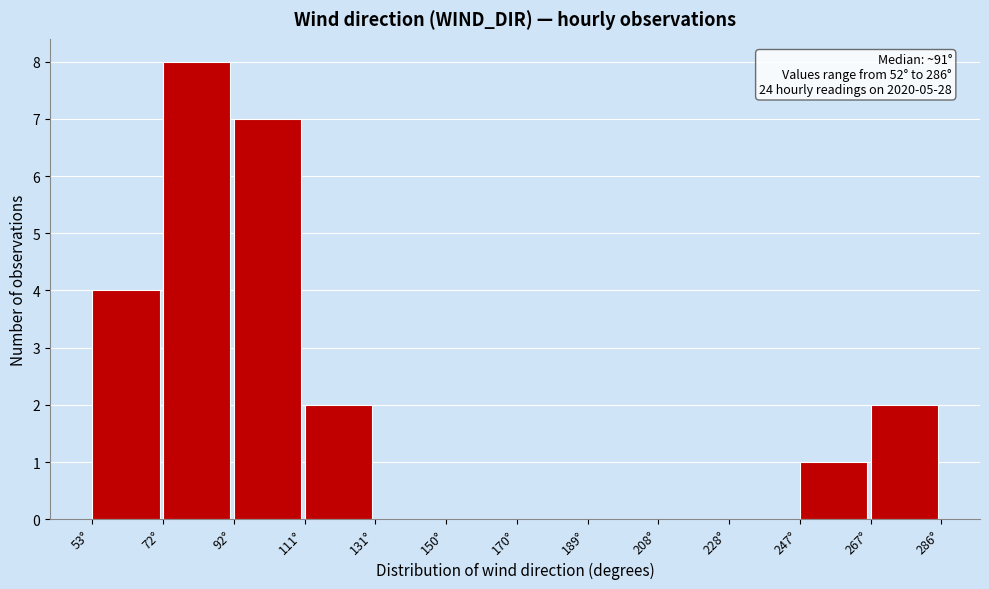

Over which range of the x-axis is the bar tallest?

72 to 92